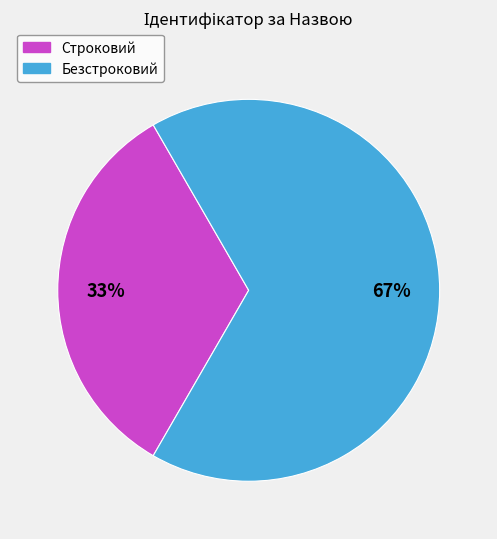

To the nearest percent, what percentage of the pie is Безстроковий?

67%